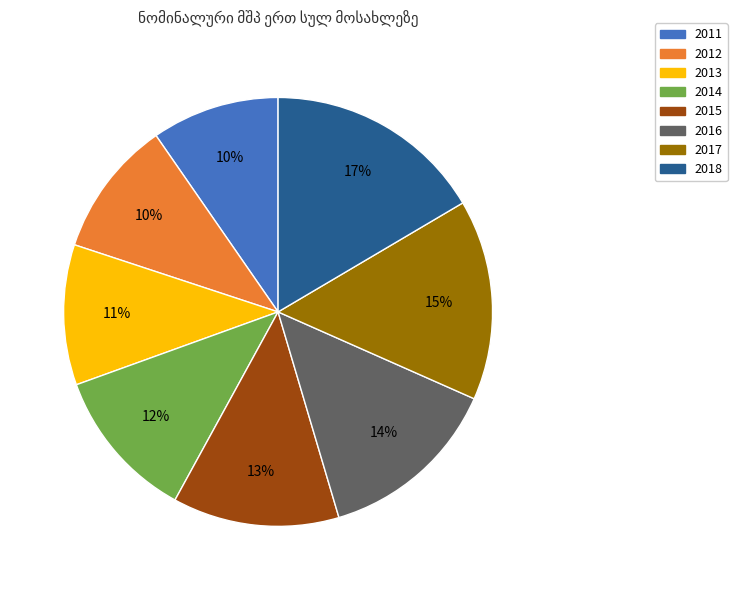

To the nearest percent, what is the average slice percentage?

12%